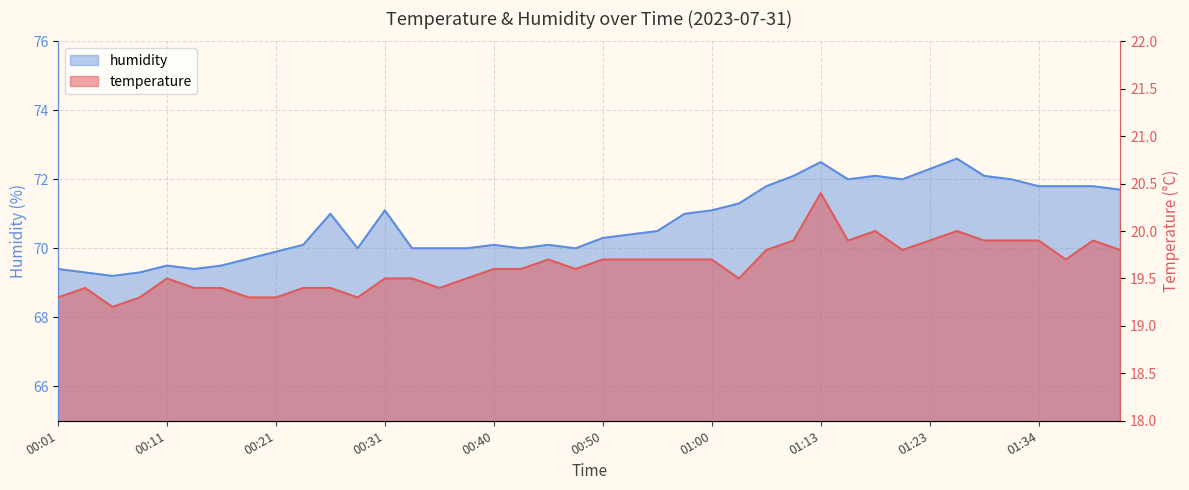

What value does the temperature series have at 00:40?

19.6